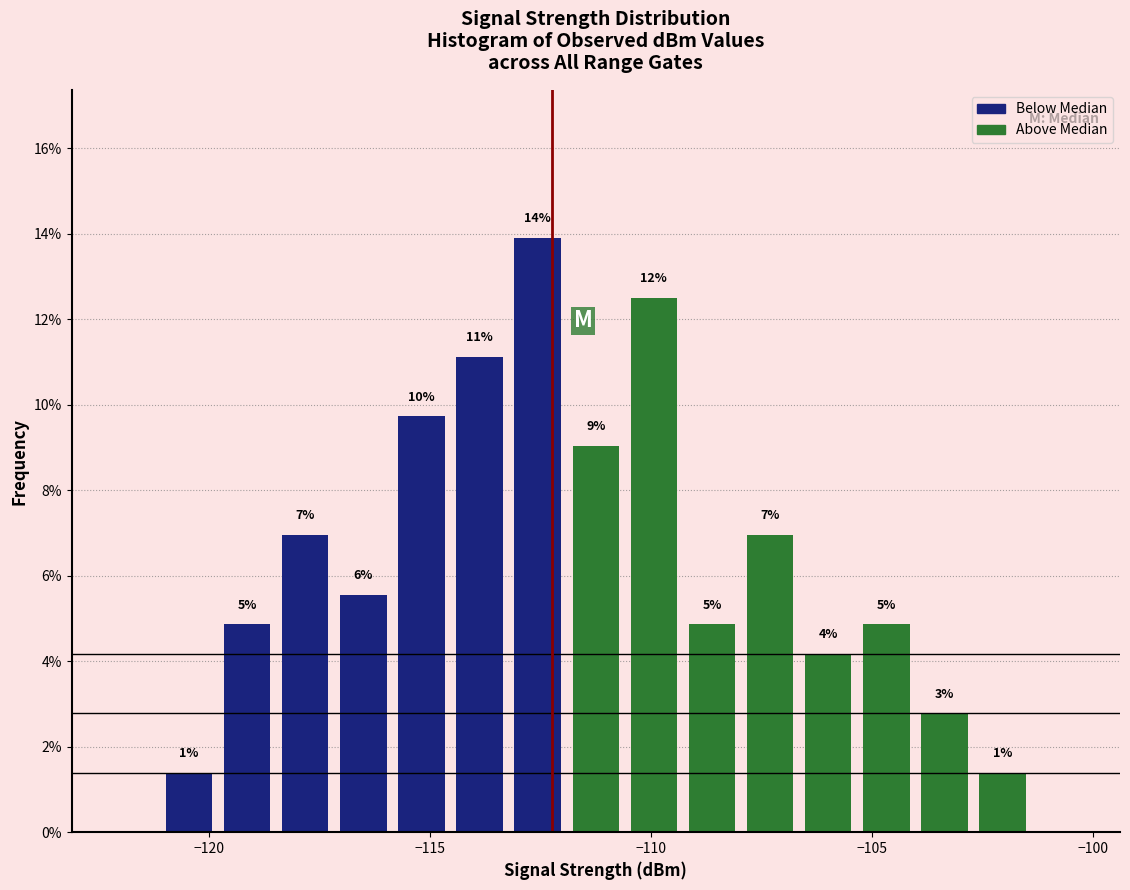

Around what value on the x-axis is the tallest bar? Give the approximate position of its centre, as read against the axis.

-112.5